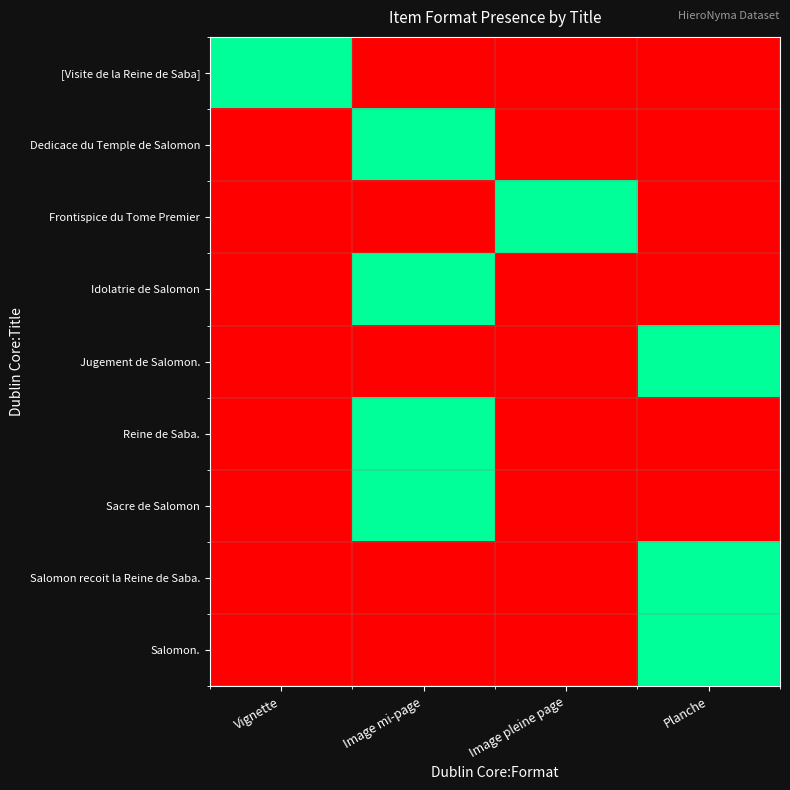

What is the spread (max minus min) of values at Image pleine page?

1